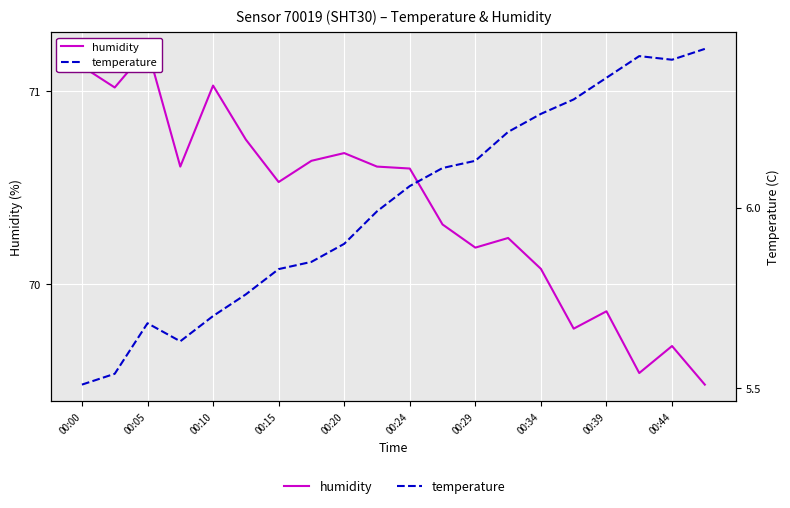

Which series has the largest total across all categories?

humidity